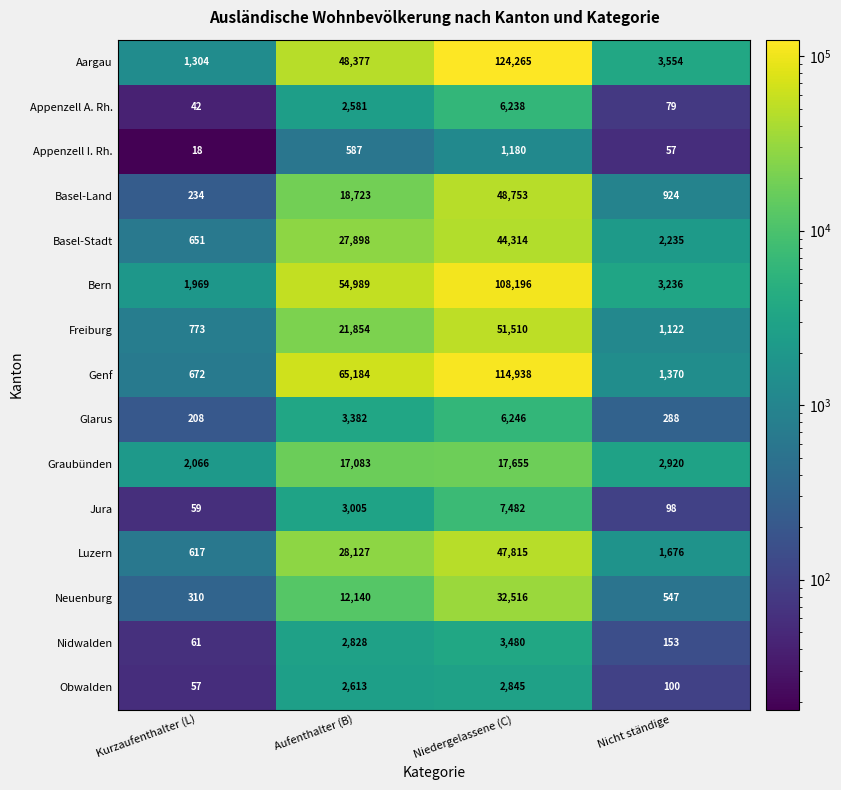

Which series changed the most between Kurzaufenthalter (L) and Aufenthalter (B)?

Genf